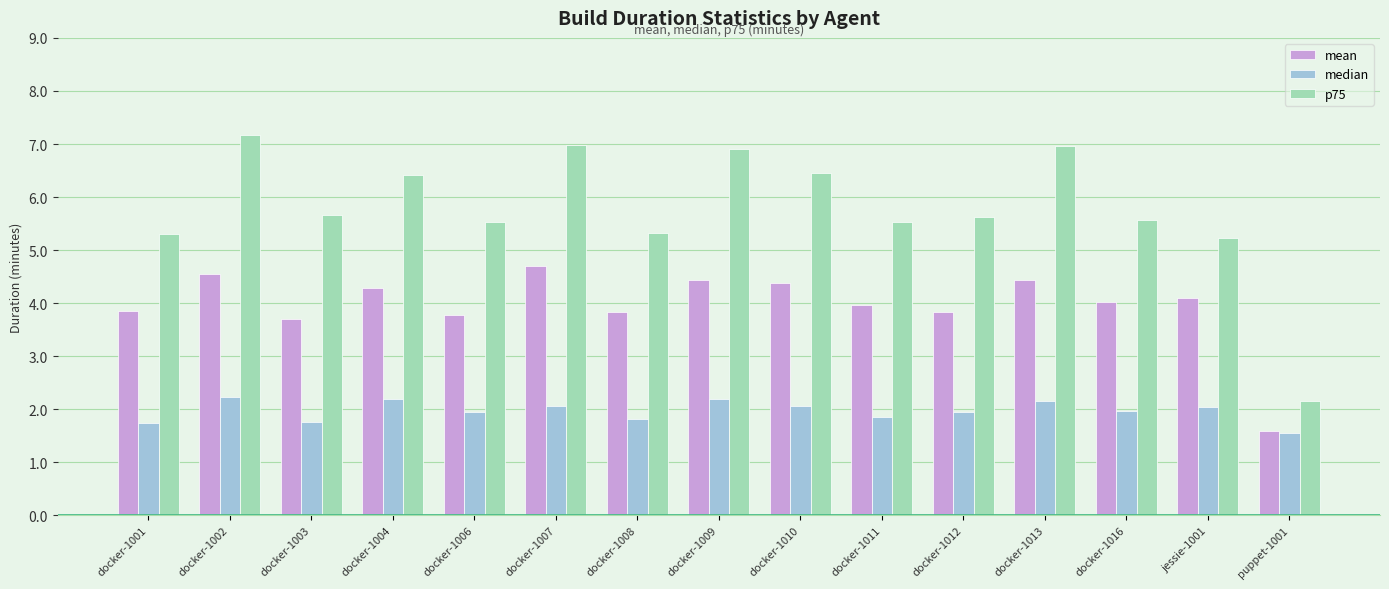

True or false: mean has a value of 2.0 at docker-1006.

False